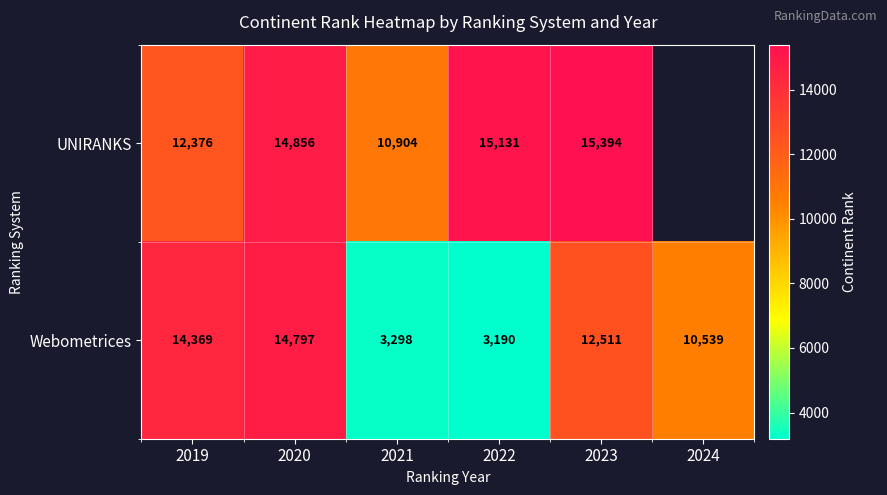

What is the minimum value shown in the chart?

3190.0